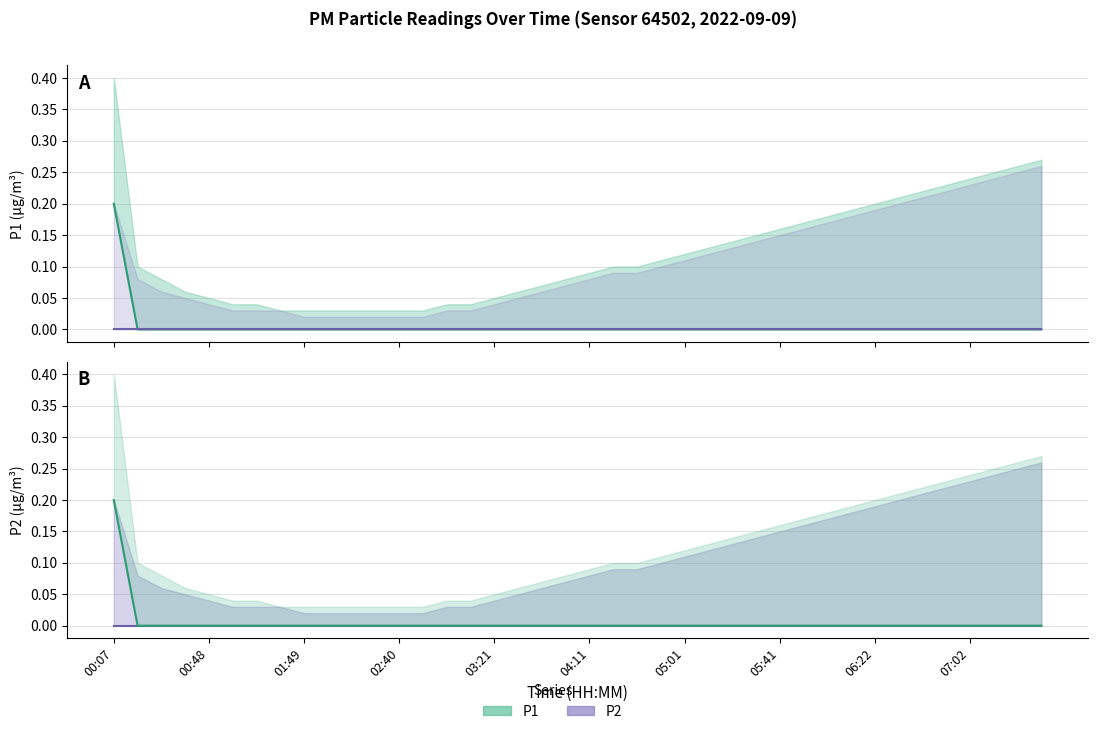

True or false: P1_upper and P1 cross at least once.

False